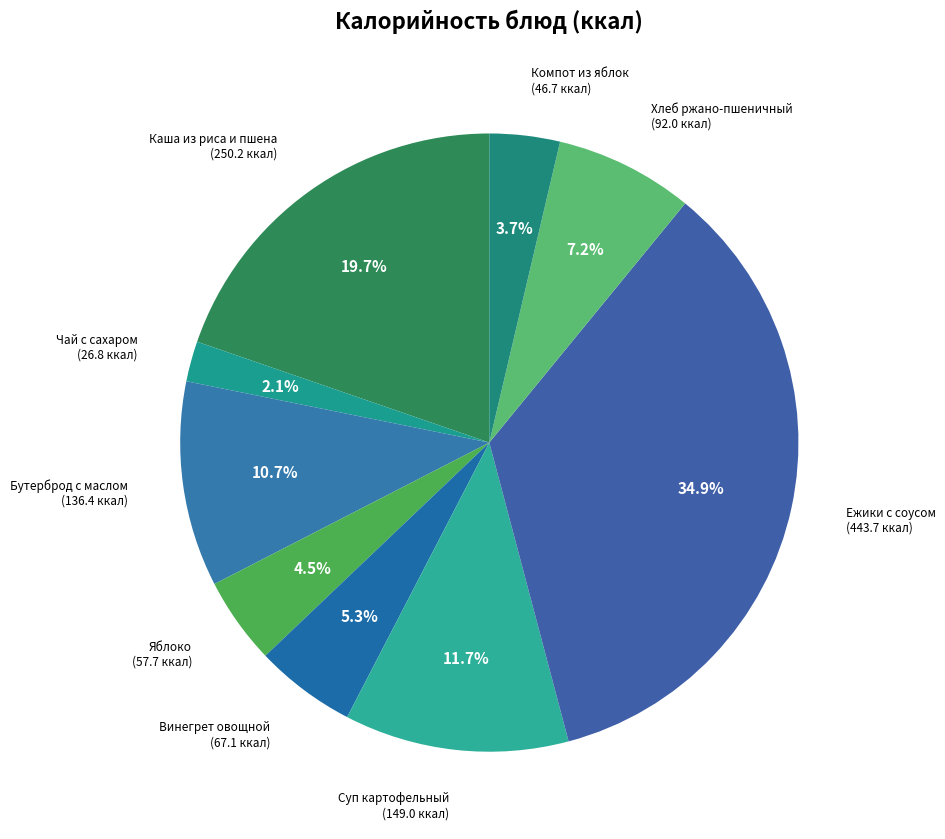

Approximately how many times larger is the value at Винегрет овощной compared to Хлеб ржано-пшеничный?

0.7